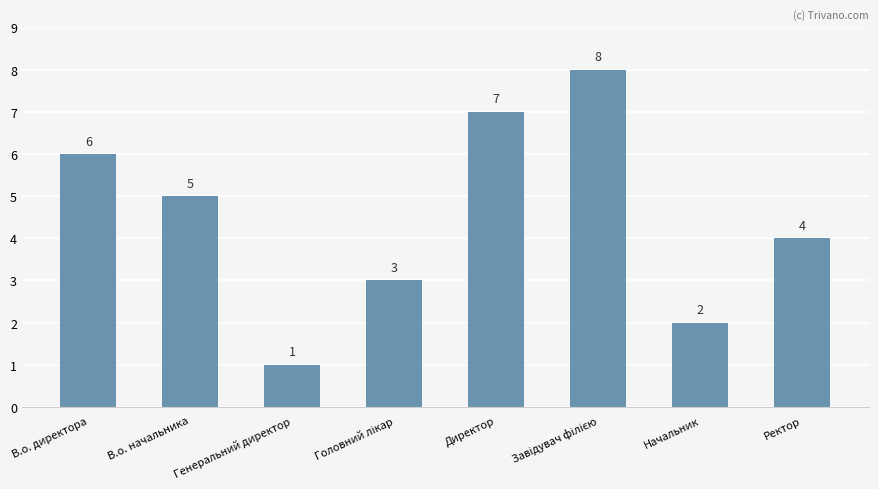

Is it true that the value at Генеральний директор is 1?

True